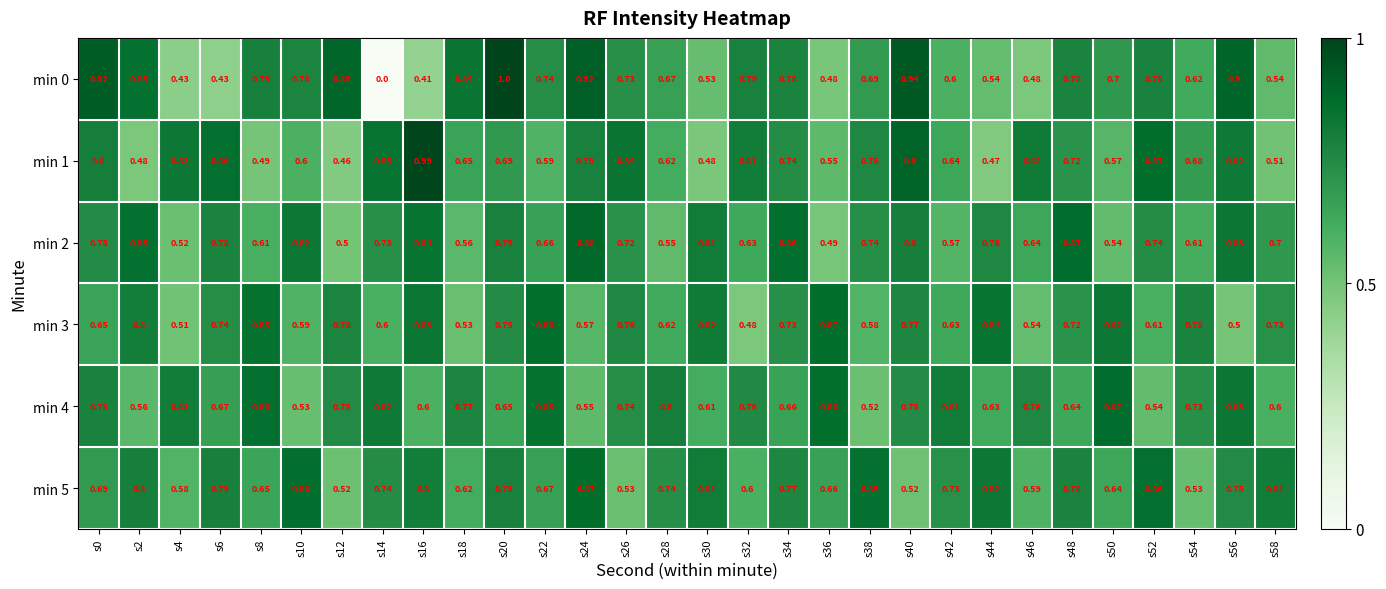

How many distinct data groups are displayed?

6